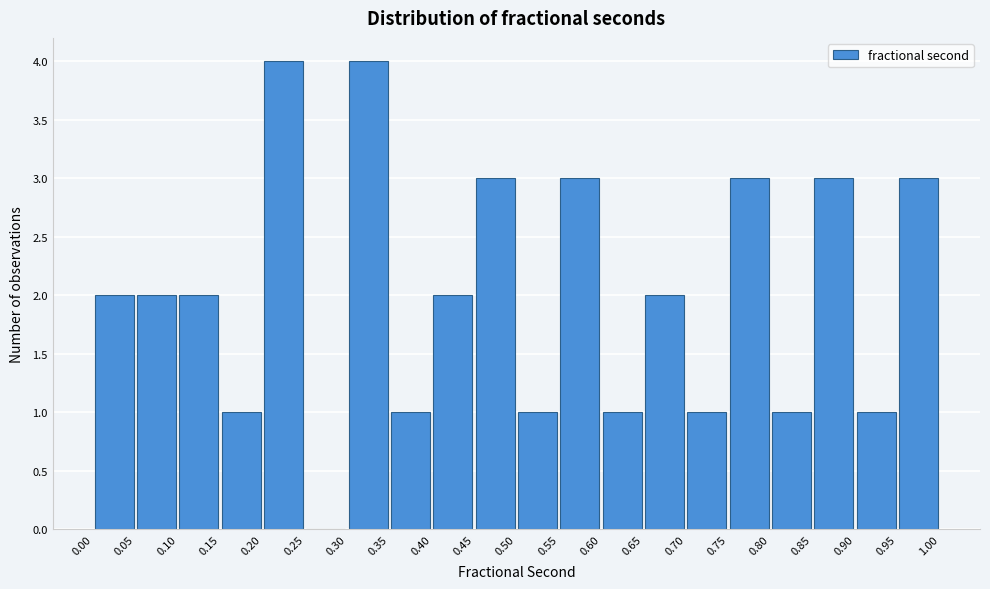

What is the height of the bar covering 0.95 to 1.00 on the x-axis? The values are not printed on the chart, so give them approximately, as read against the axis.

3